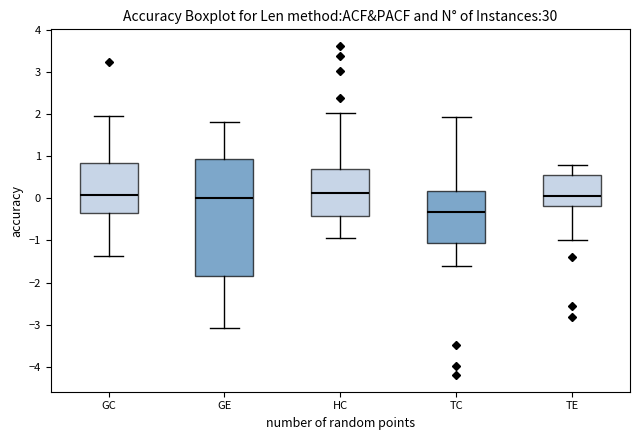

Where does the upper whisker of the box for HC end on the y-axis? The values are not printed on the chart, so give them approximately, as read against the axis.

2.0